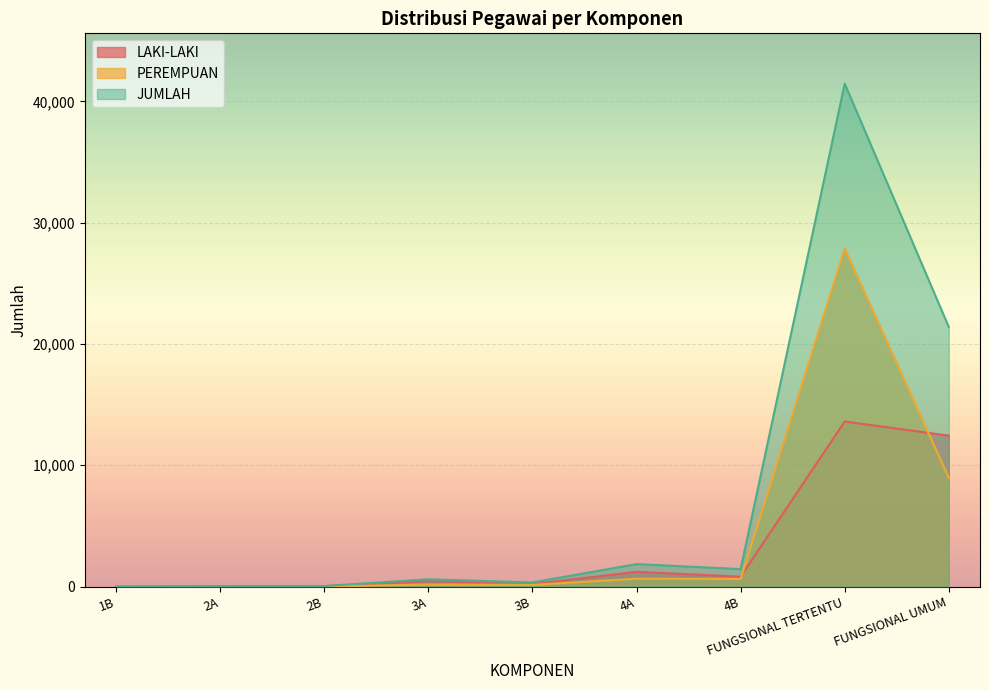

The value of PEREMPUAN at FUNGSIONAL UMUM is 8958. True or false?

True